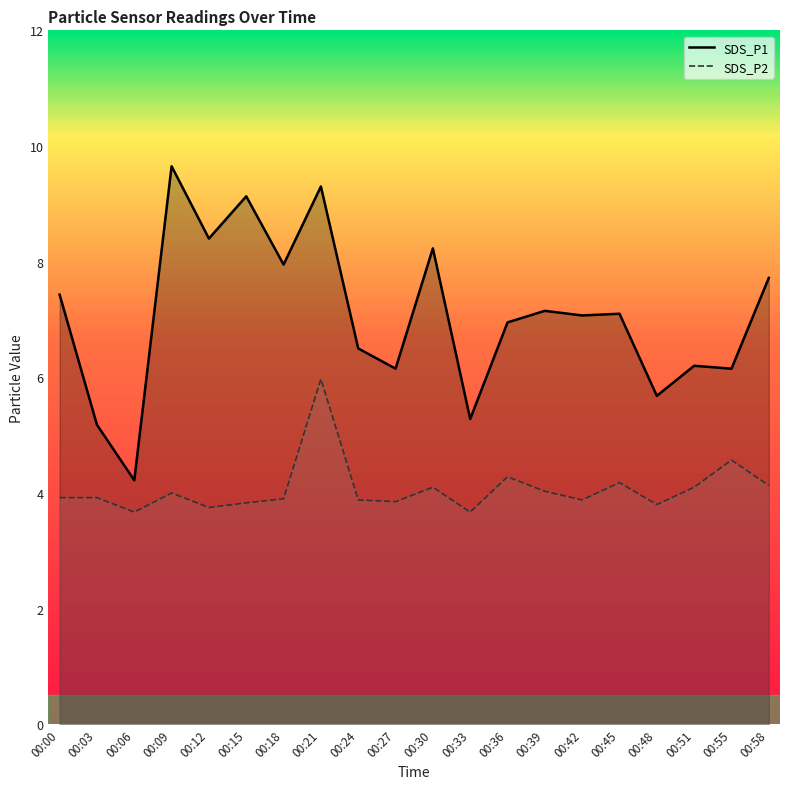

Is the value of SDS_P1 at 00:00 greater than the value of SDS_P2 at 00:36?

Yes